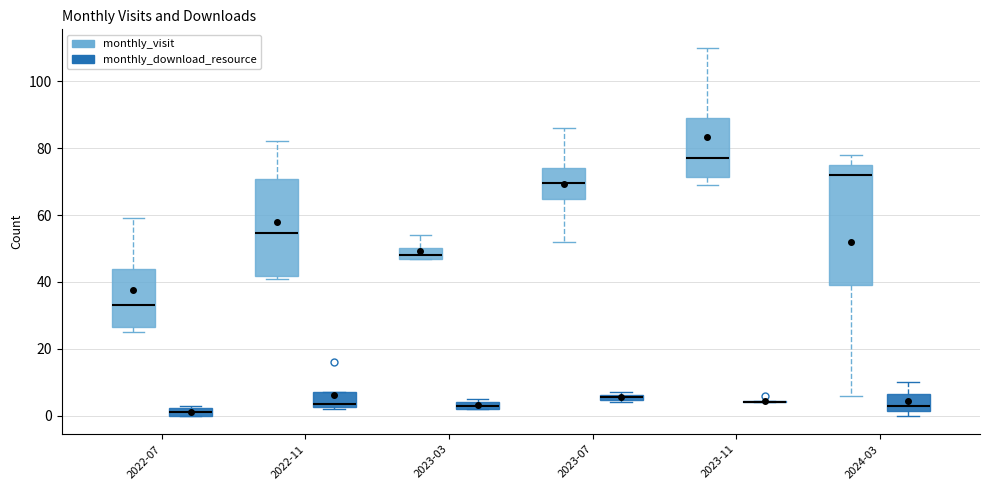

Comparing the boxes themselves (not the whiskers), which one is the tallest?

2024-03 (monthly_visit)